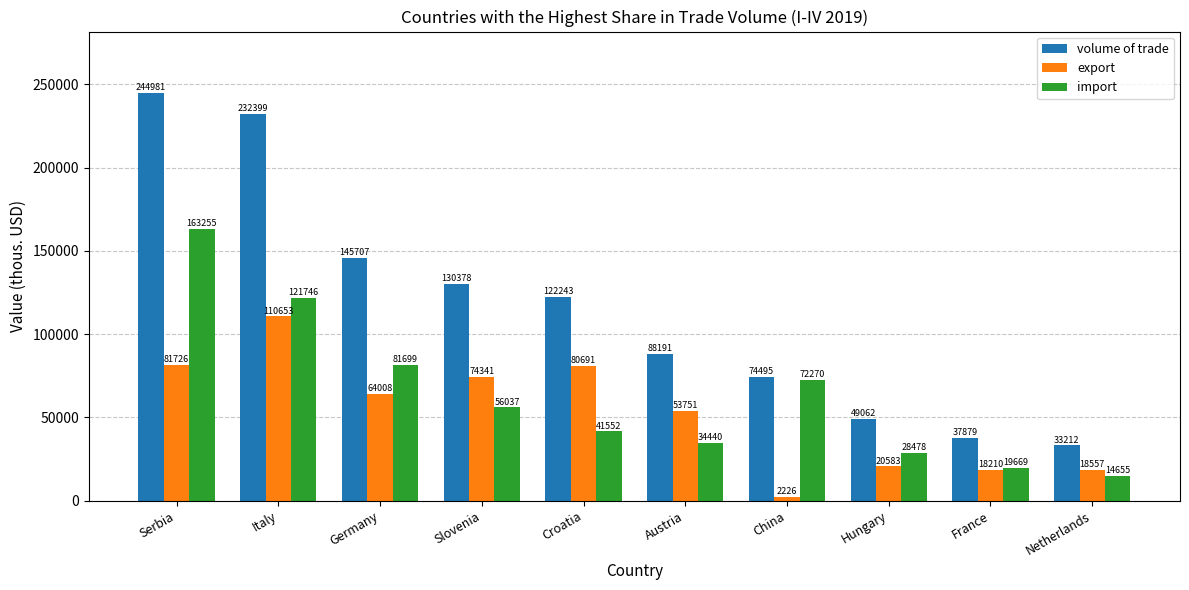

The volume of trade series shows 123266.1 at China. True or false?

False